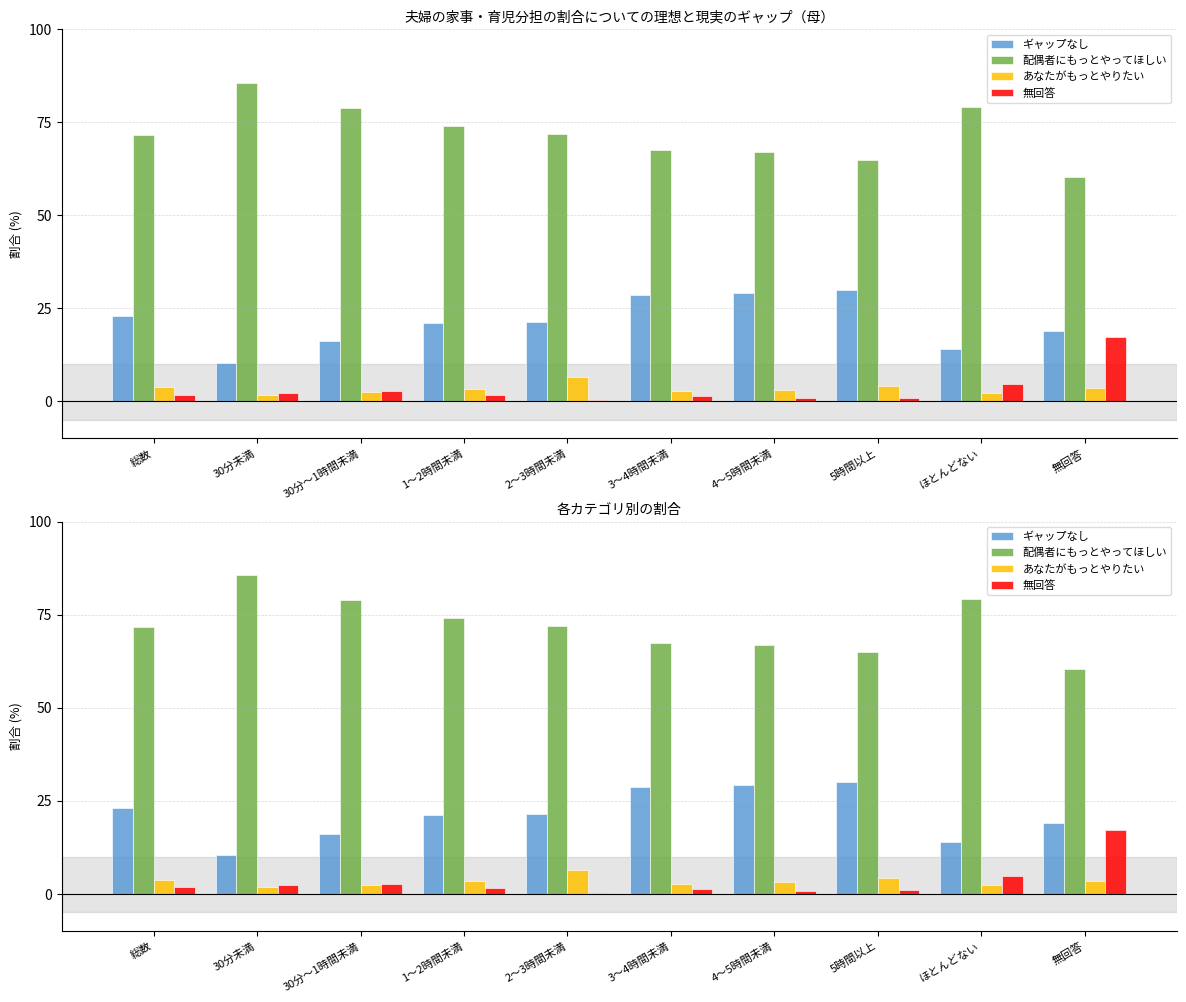

What is the value of the 配偶者にもっとやってほしい bar at the 7th from the left?

66.9